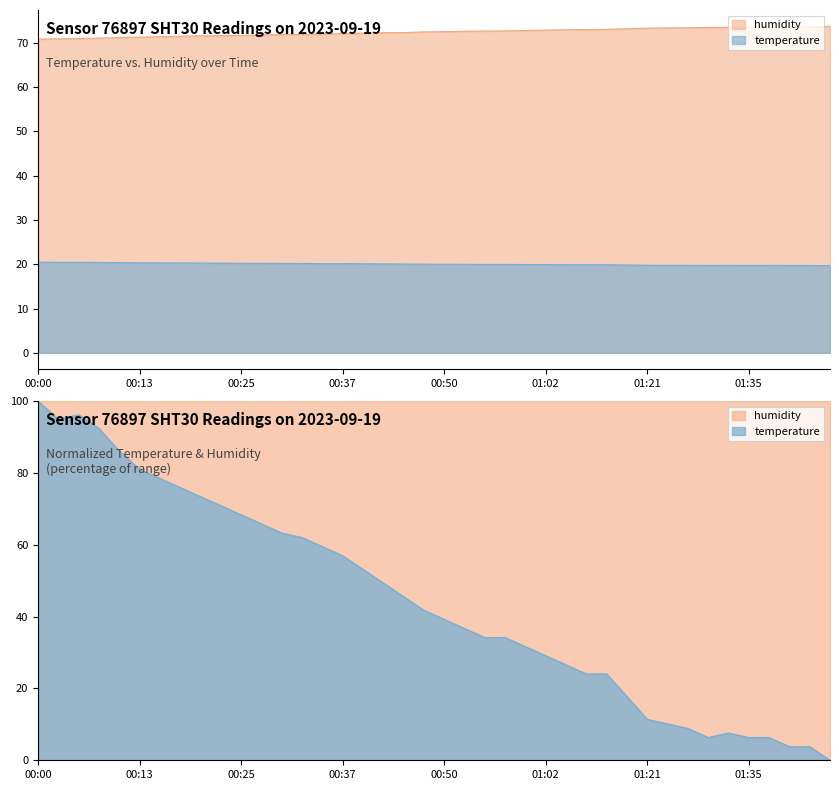

Rank the series by their maximum value, from highest to lowest.

humidity, temperature